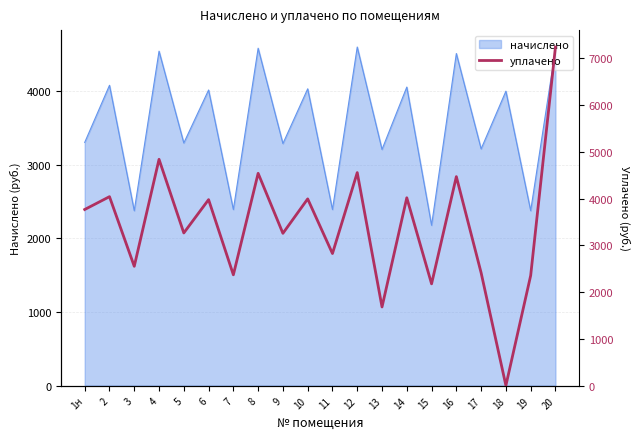

The value of начислено at 4 is 4539.5. True or false?

True